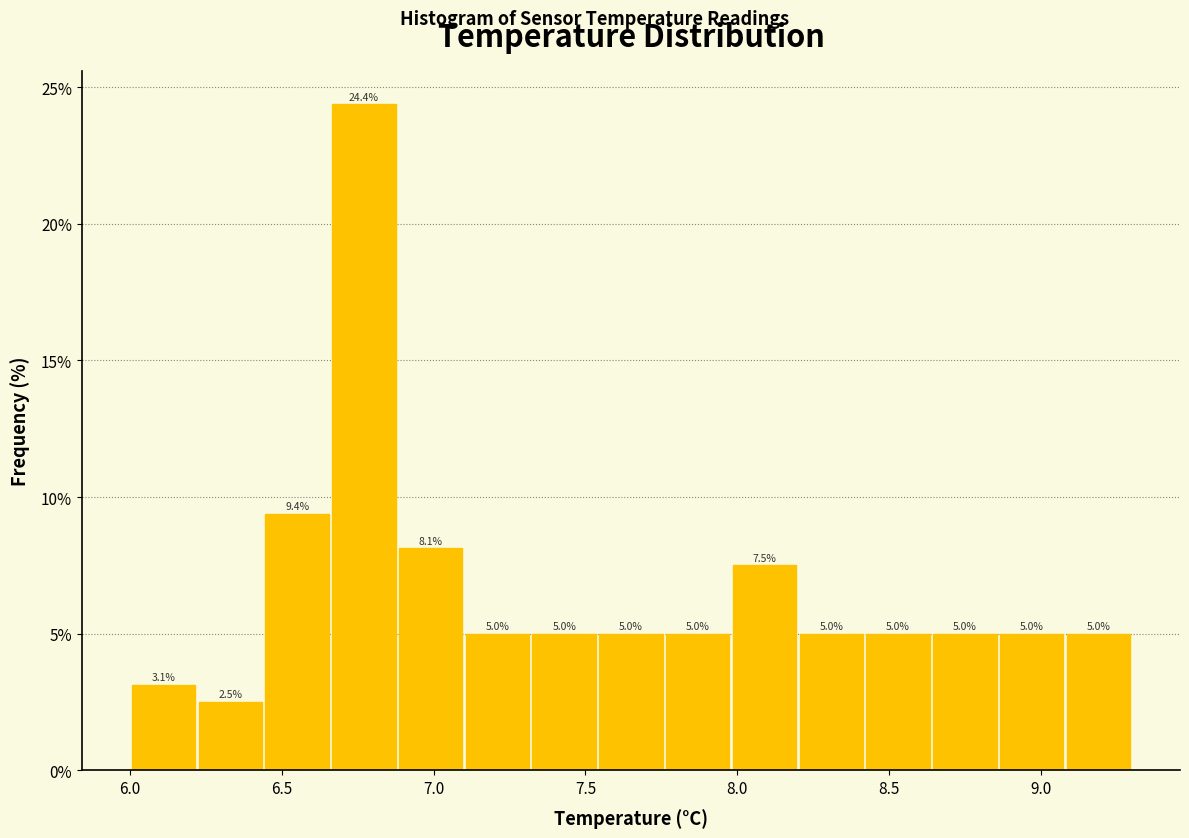

Which range on the x-axis has the tallest bar?

6.66 to 6.88